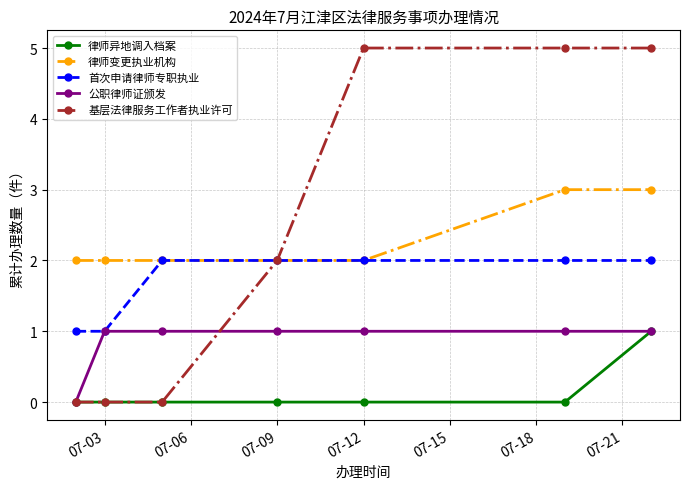

Which series has the widest spread of values?

基层法律服务工作者执业许可